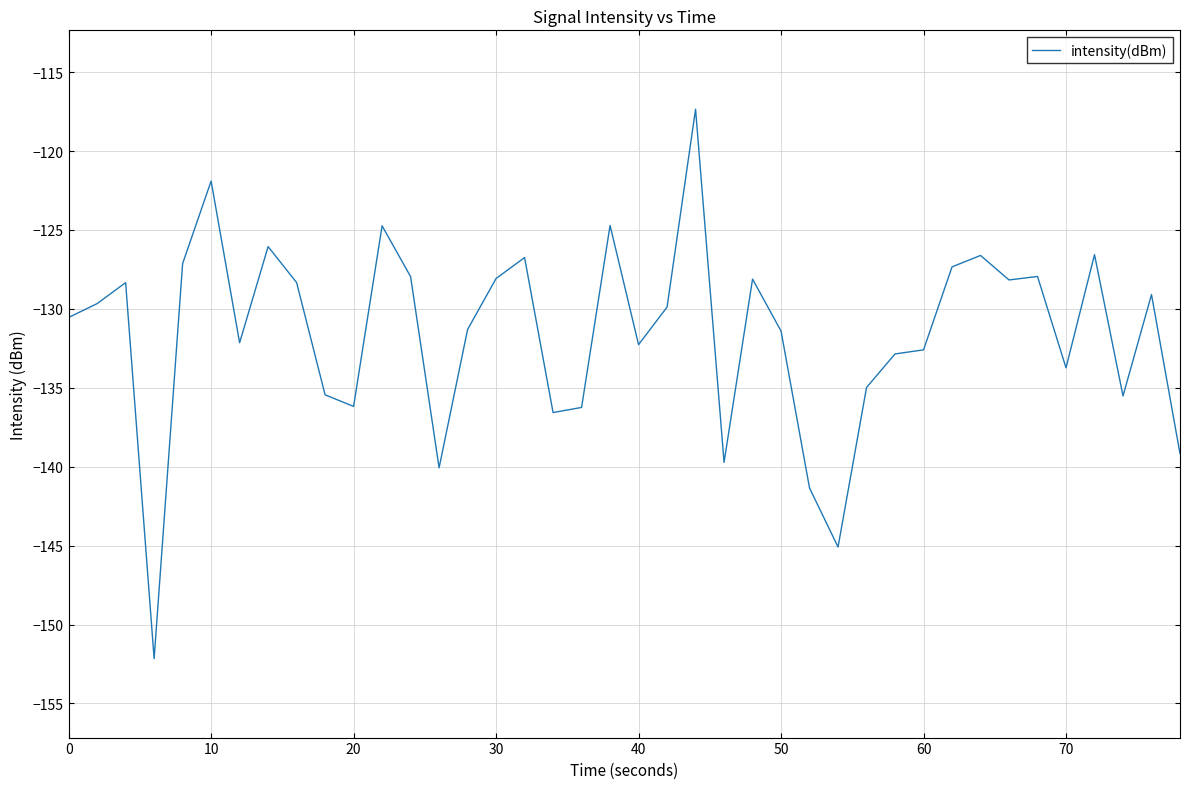

What is the greatest value displayed?

-117.4